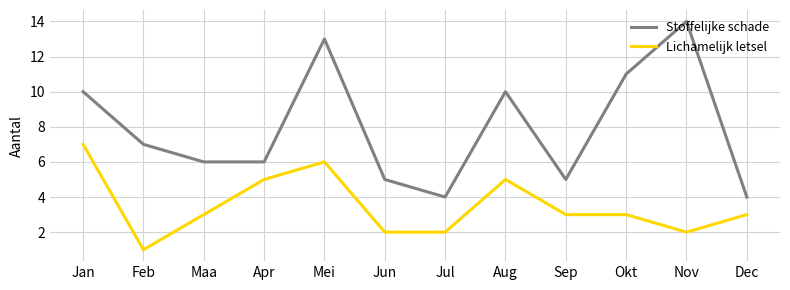

What is the difference between the highest and lowest values at Dec?

1